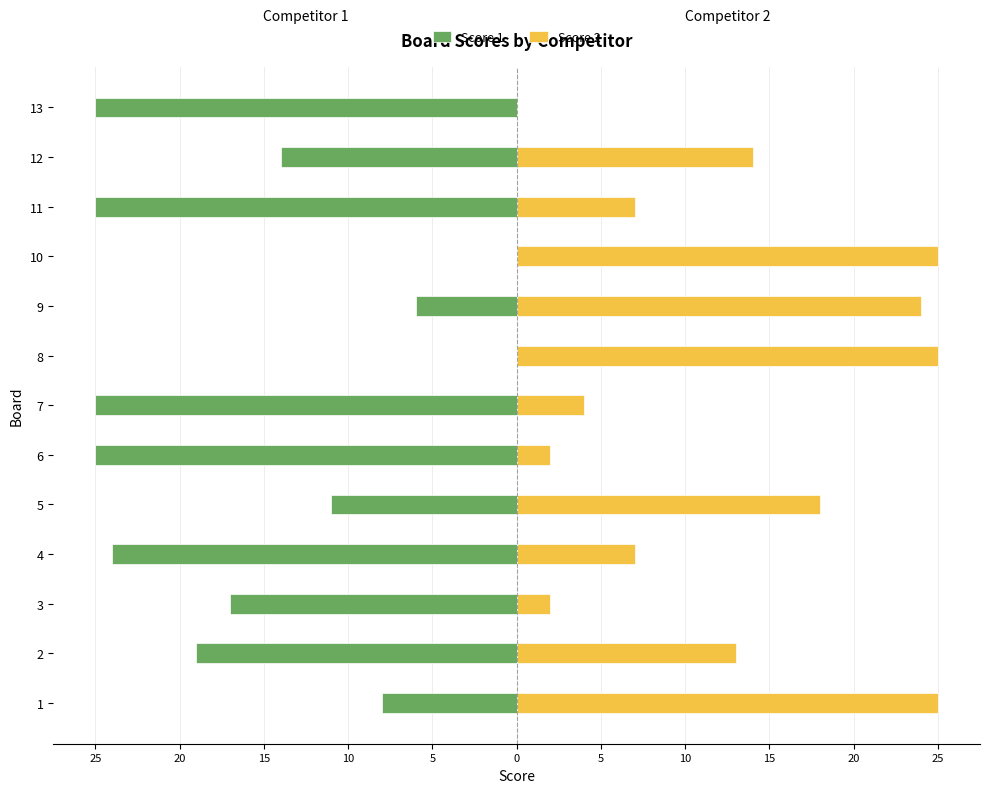

What are all the series names shown in the legend?

Score 1, Score 2